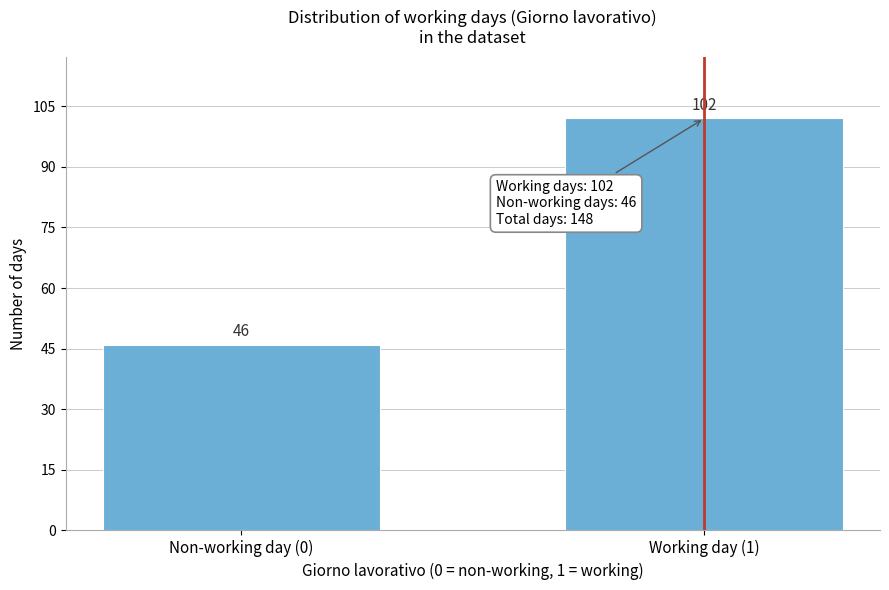

Reading right to left, what are all the values shown in this chart?

102	46